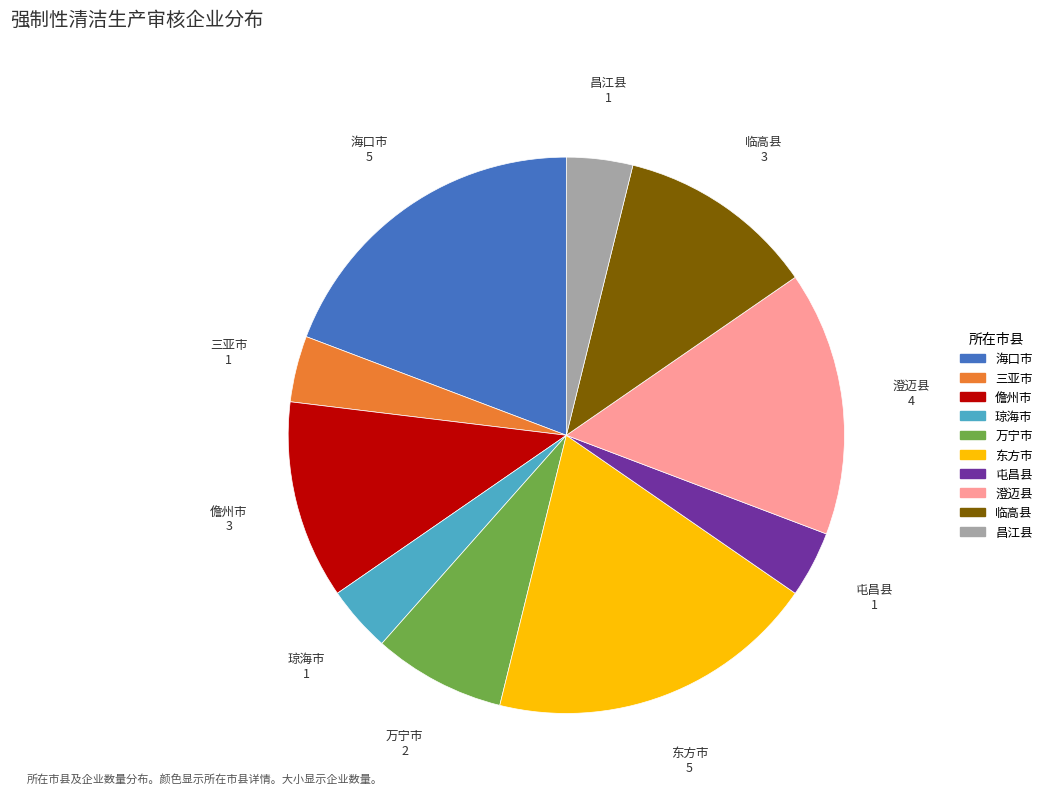

Do 屯昌县 and 琼海市 together represent more than half of the pie?

No